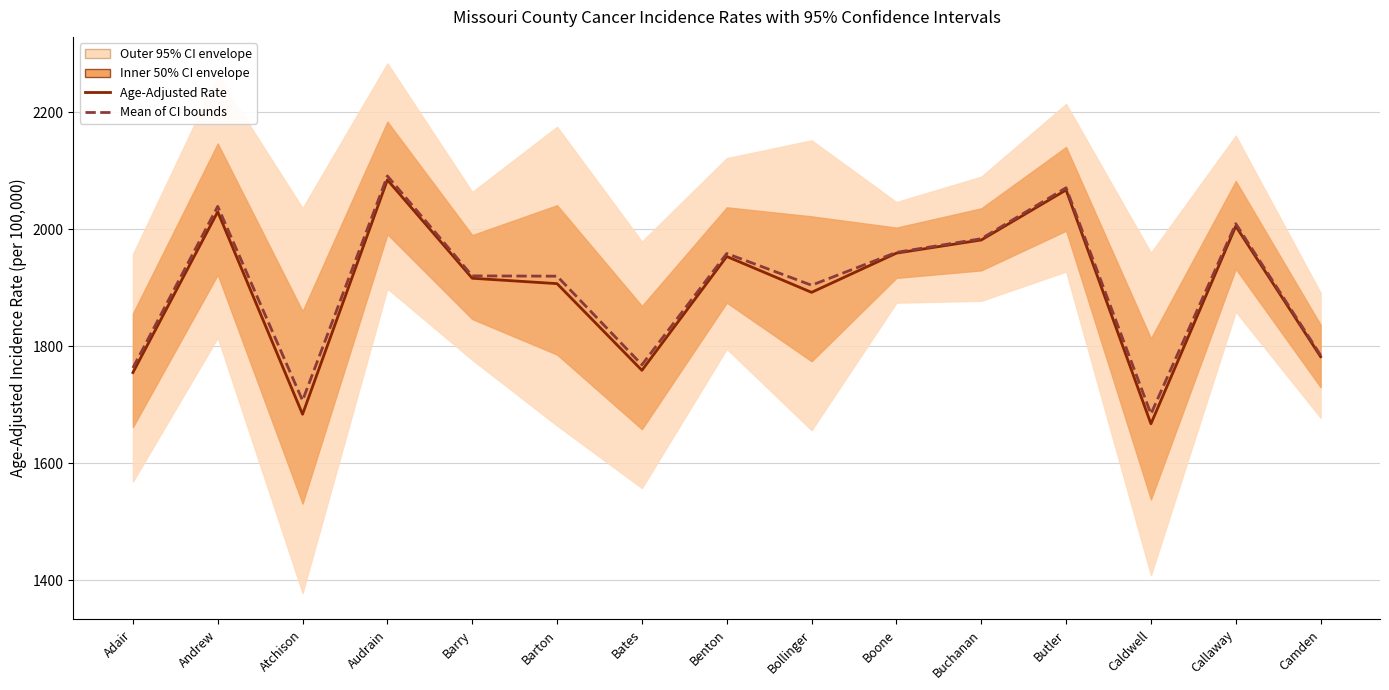

At how many categories does at least one series exceed 1893?

10